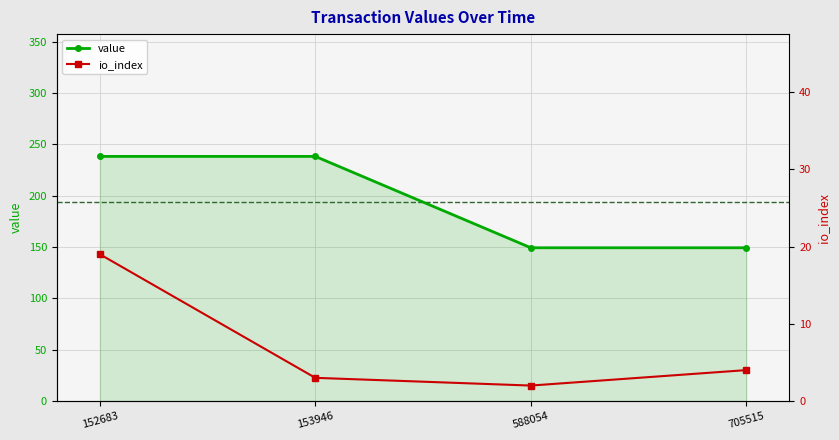

Is the value of value at 152683 greater than the value of io_index at 152683?

Yes